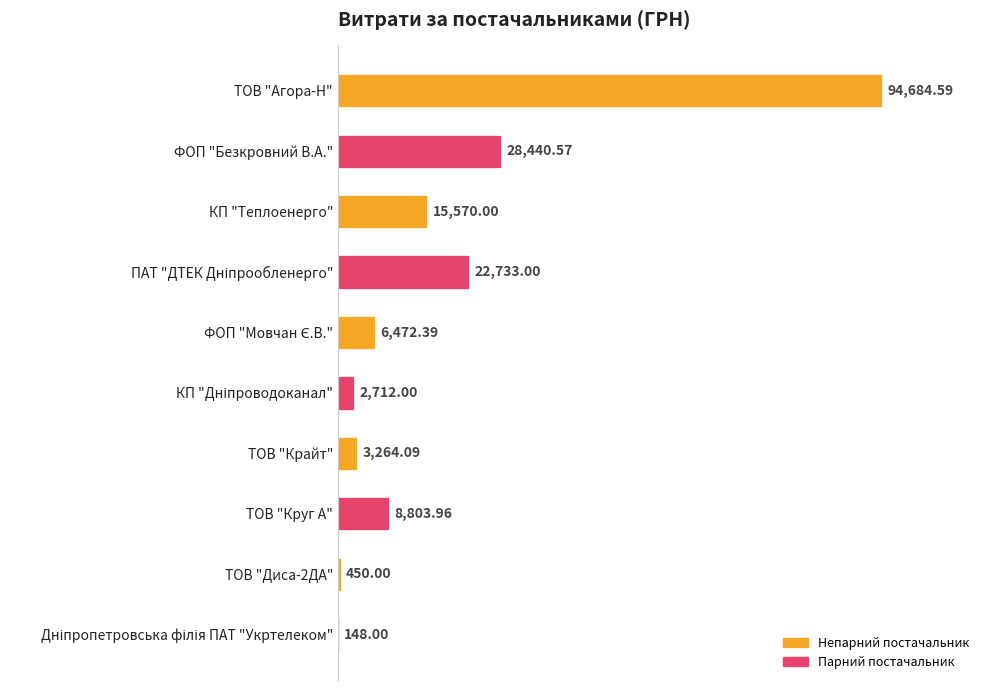

Approximately how many times larger is the value at ФОП "Безкровний В.А." compared to ТОВ "Агора-Н"?

0.3